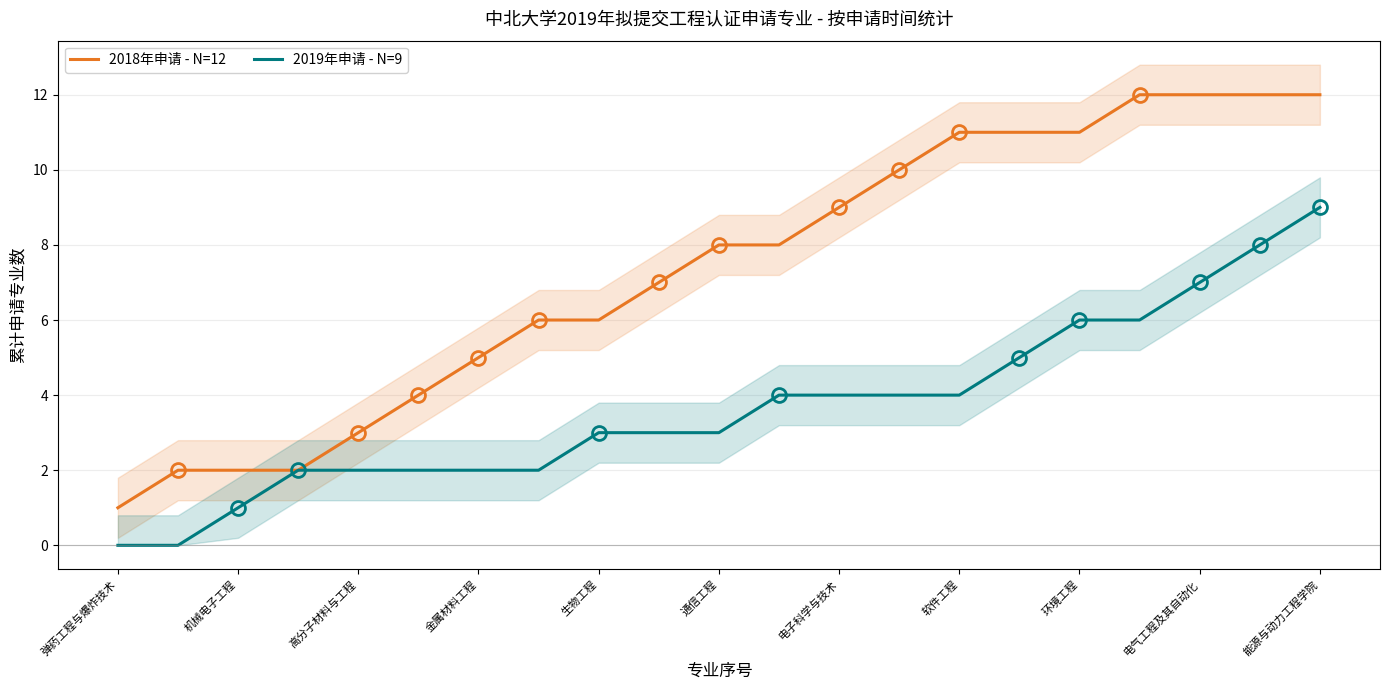

Which series has the largest total across all categories?

2018年申请 - N=12